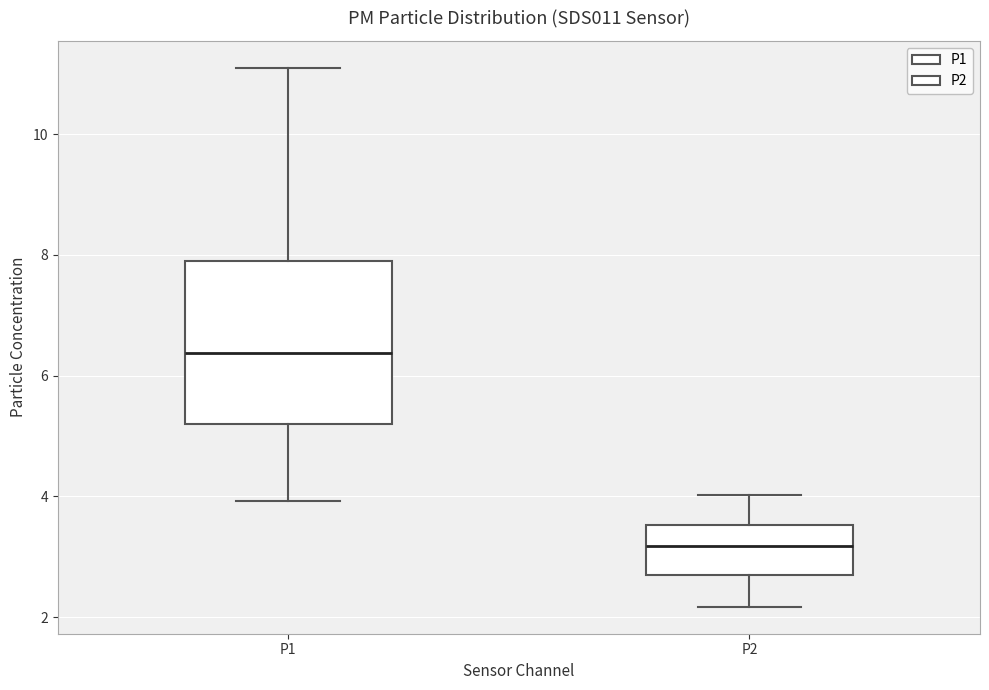

Reading left to right, transcribe this box plot: for each box, give where its median line is, the range the box spans, and where its two whiskers end, as read against the y-axis. The values are not printed on the chart, so give them approximately, as read against the axis.

P1: median 6.4, box 5.2 to 8.0, whiskers 4.0 to 11.2
P2: median 3.2, box 2.6 to 3.6, whiskers 2.2 to 4.0